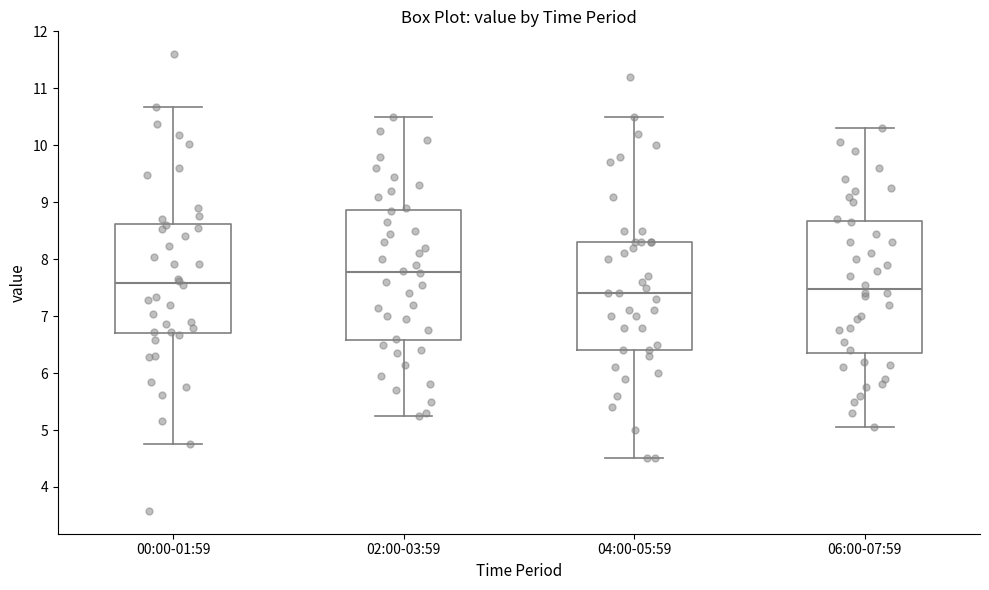

Where does the upper whisker of the box for 06:00-07:59 end on the y-axis? The values are not printed on the chart, so give them approximately, as read against the axis.

10.3